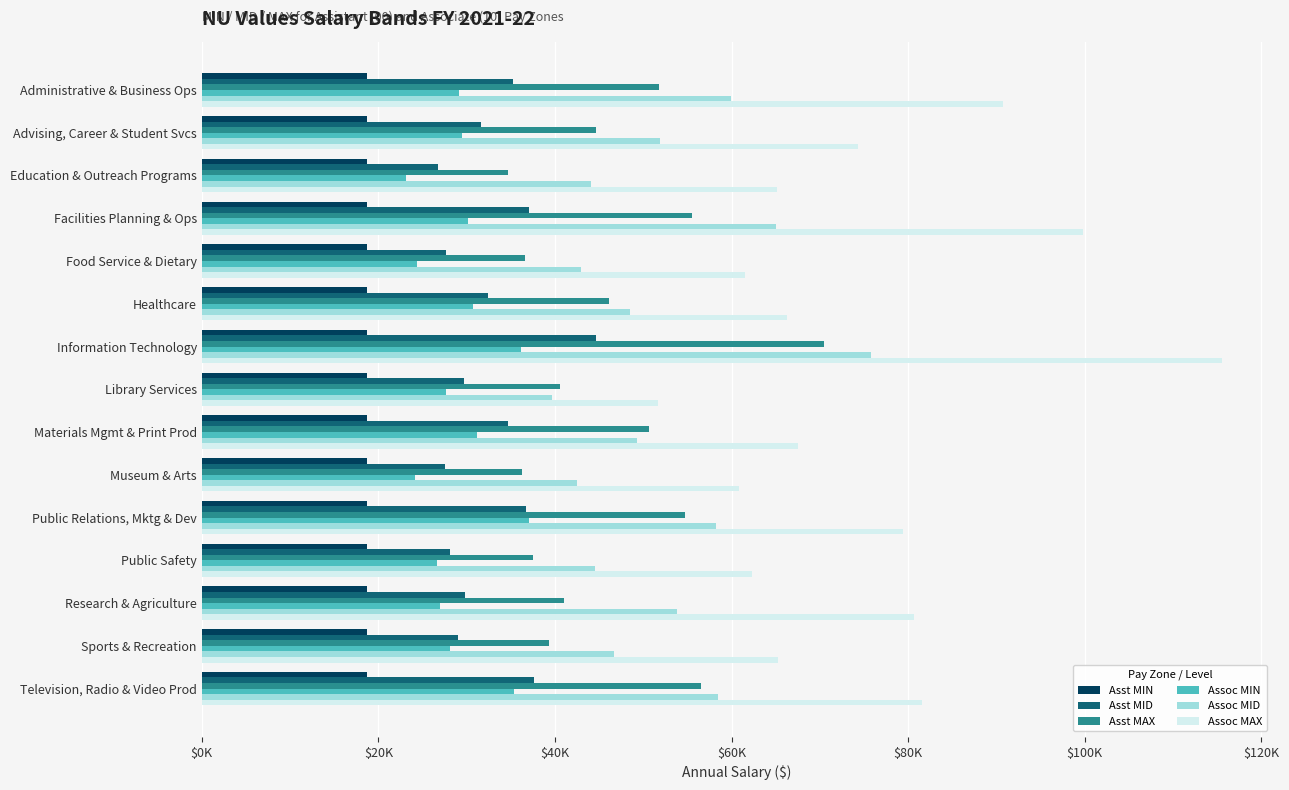

What are all the series names shown in the legend?

Asst MIN, Asst MID, Asst MAX, Assoc MIN, Assoc MID, Assoc MAX